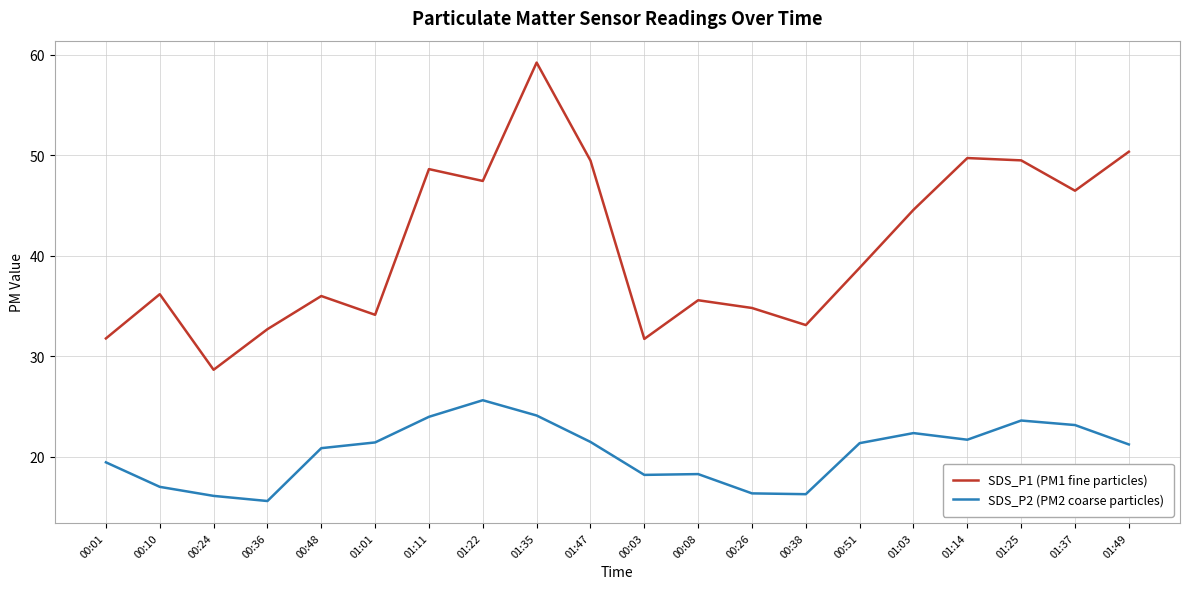

Does the chart have visible grid lines?

Yes